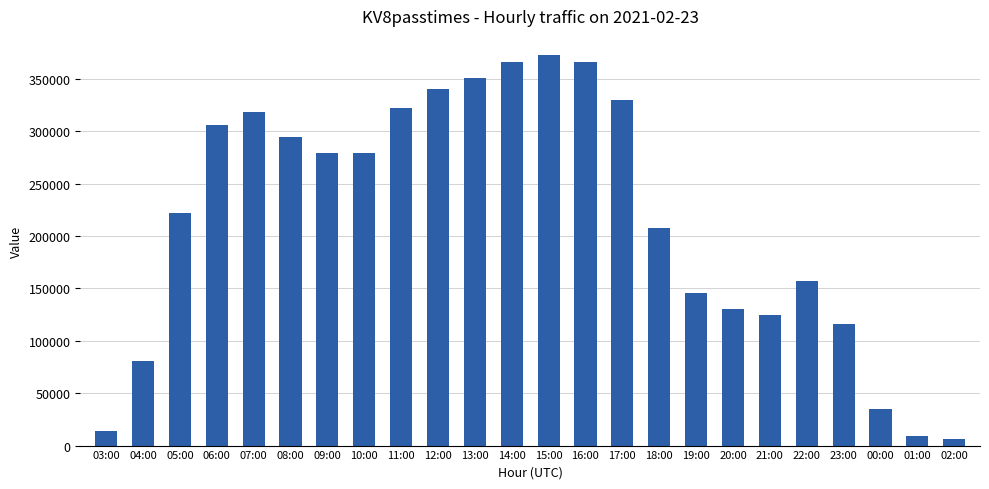

What is the sum of the values at 09:00 and 08:00?

573182